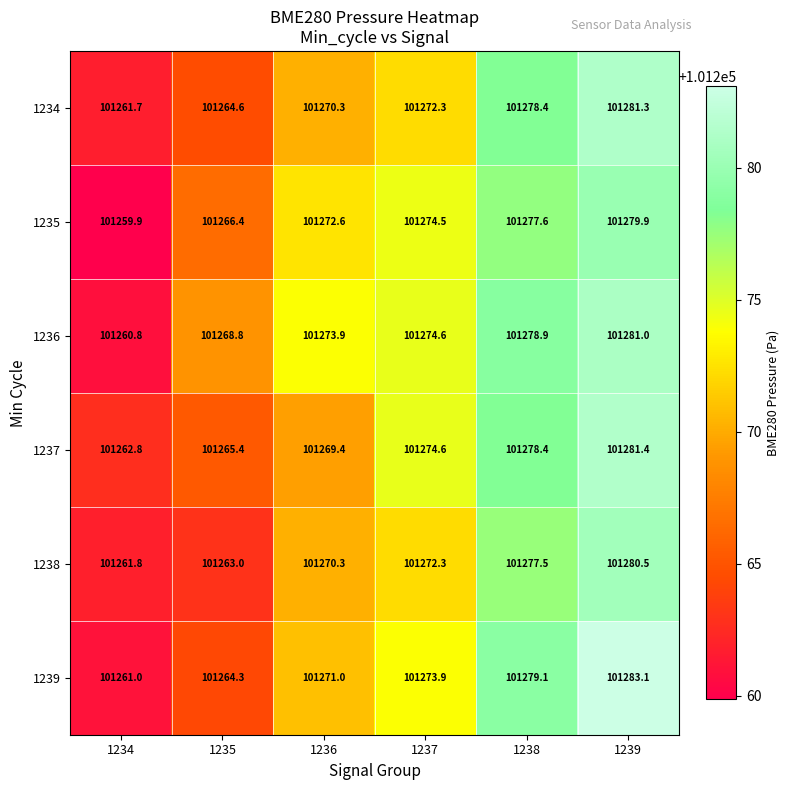

At which category is the sum across all series the highest?

1239